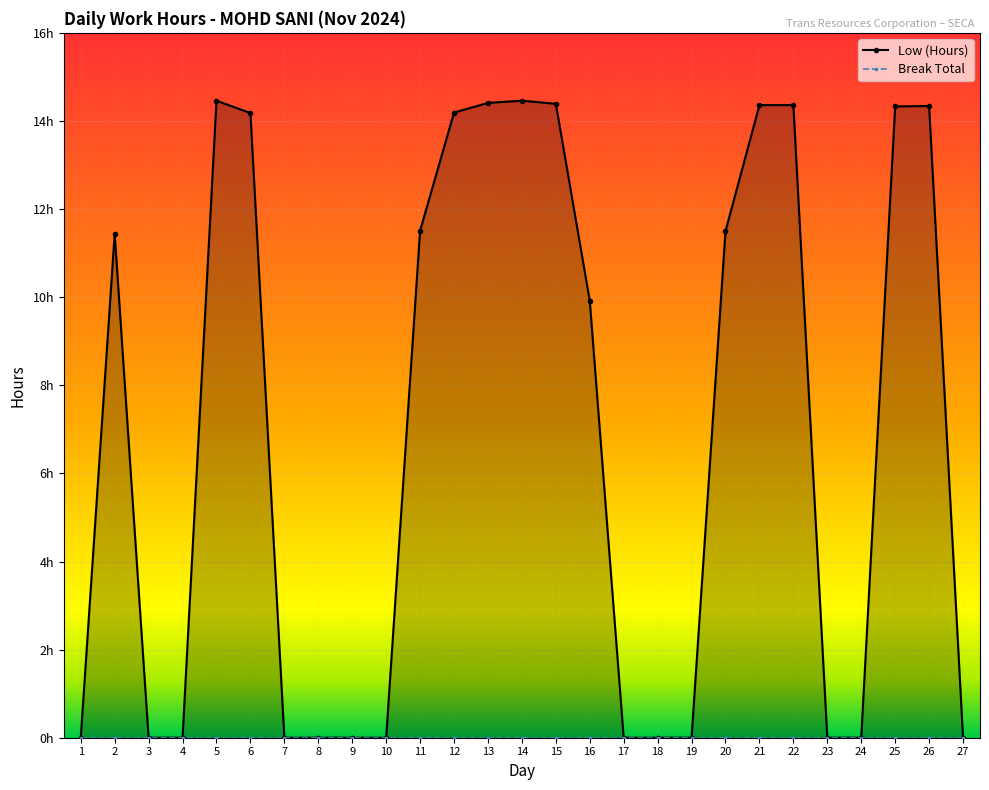

True or false: Low (Hours) has a value of 4.4 at 20.

False